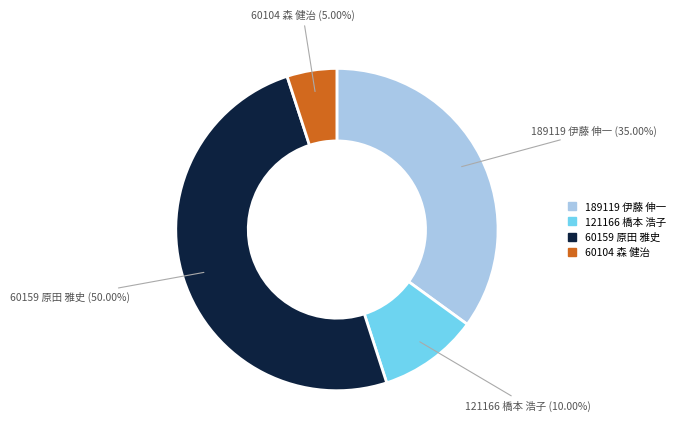

Which slice is the largest?

60159 原田 雅史